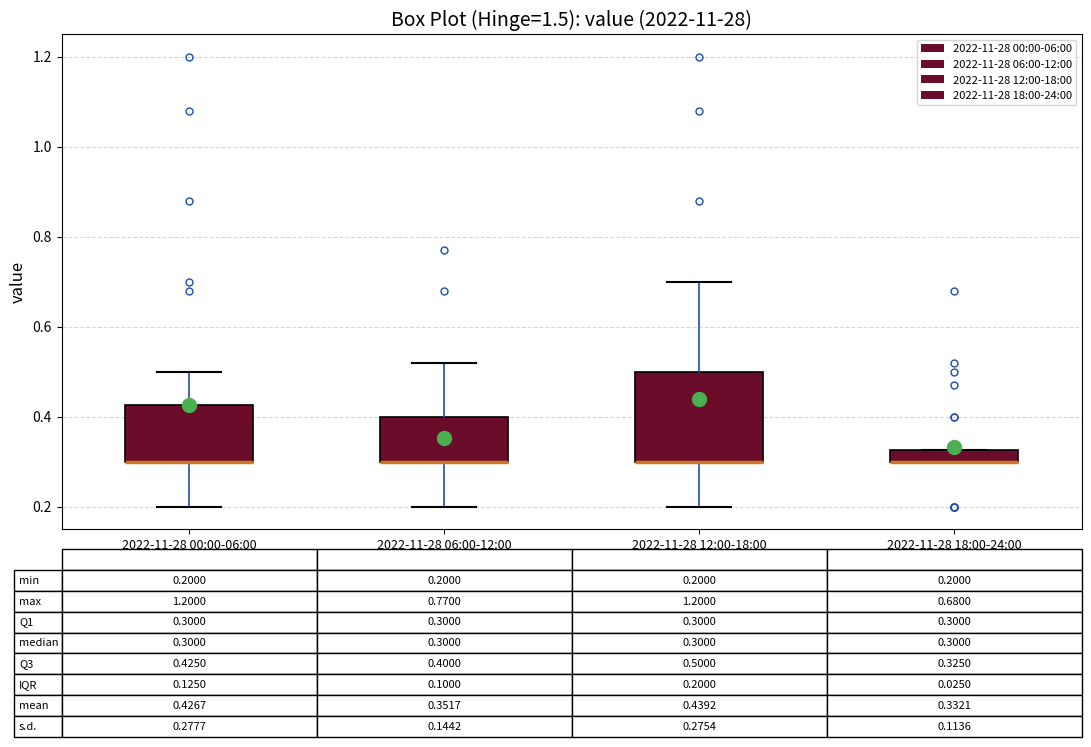

Which box is the tallest, from its lower edge to its upper edge?

2022-11-28 12:00-18:00